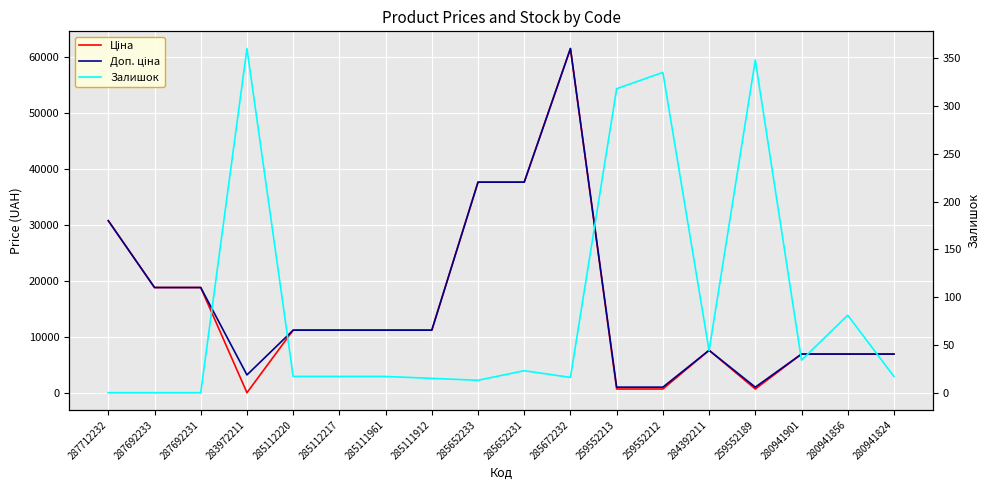

Is it true that Ціна equals 186.5 at 259552212?

False